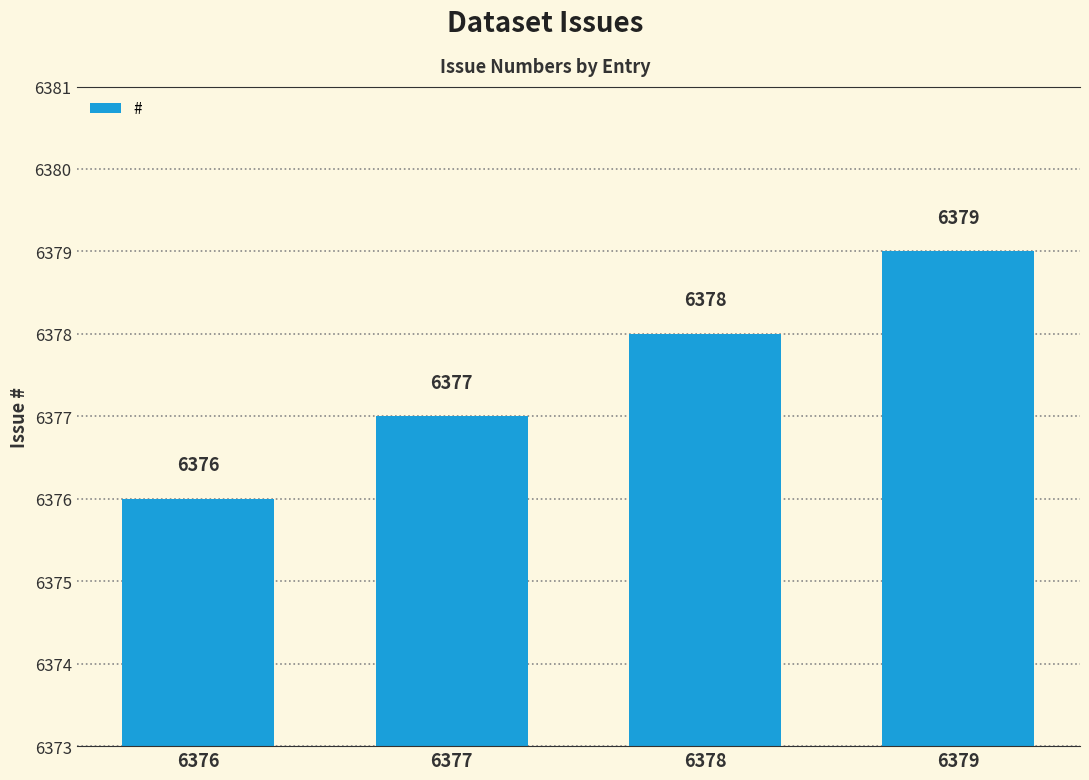

Rank the categories by value from highest to lowest.

6379, 6378, 6377, 6376